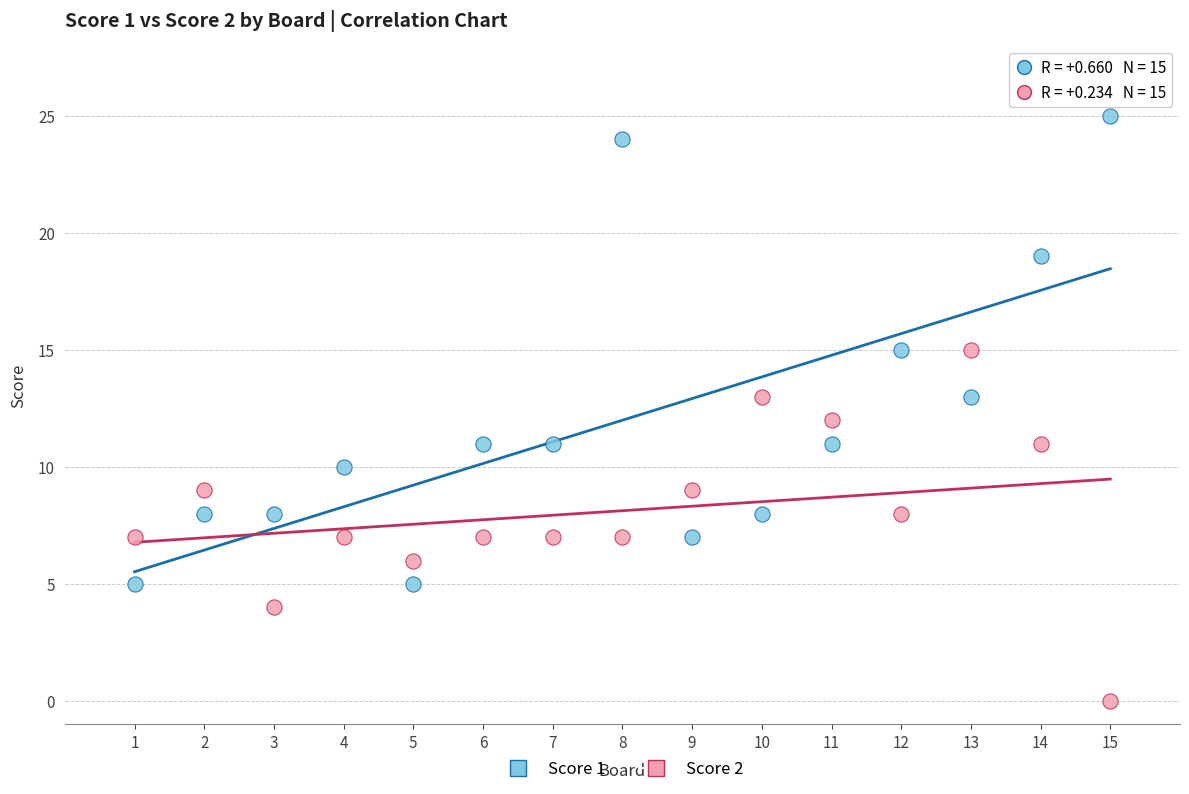

Which series has the largest Y range (max minus min)?

Score 1